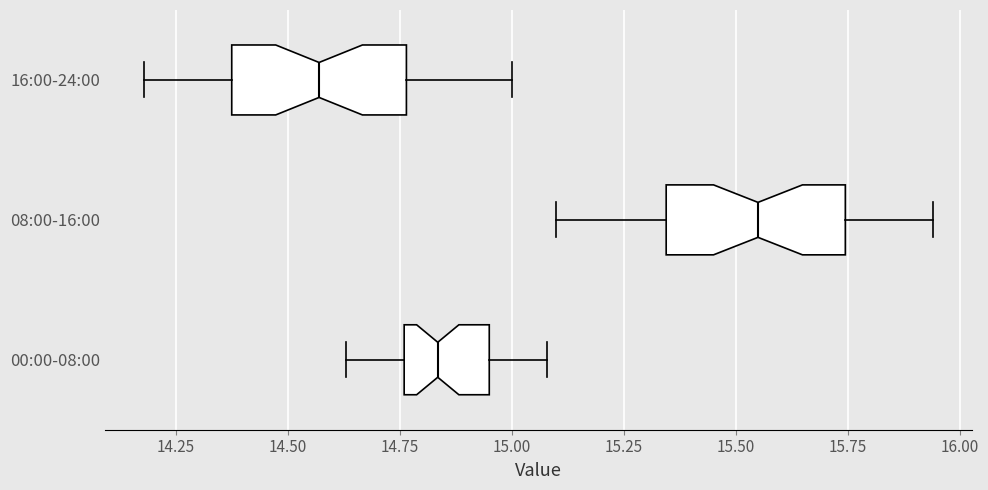

Which box's median line is the furthest to the right?

08:00-16:00